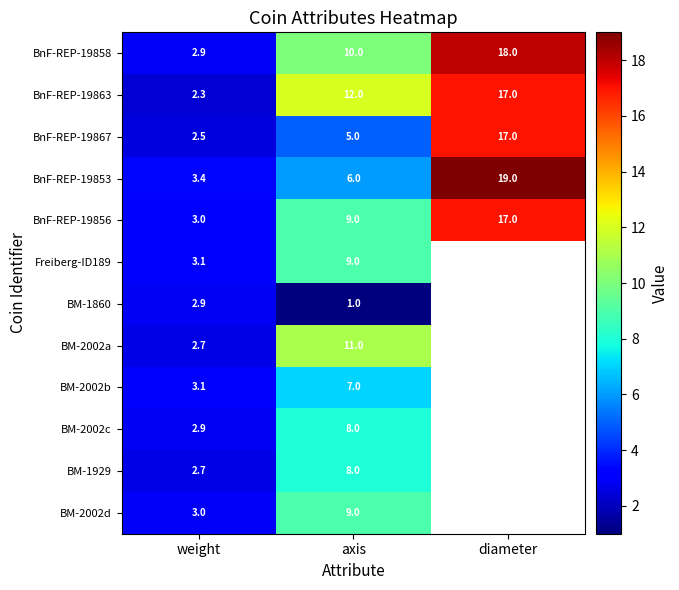

List the labels in order of BnF-REP-19863 value, largest first.

diameter, axis, weight